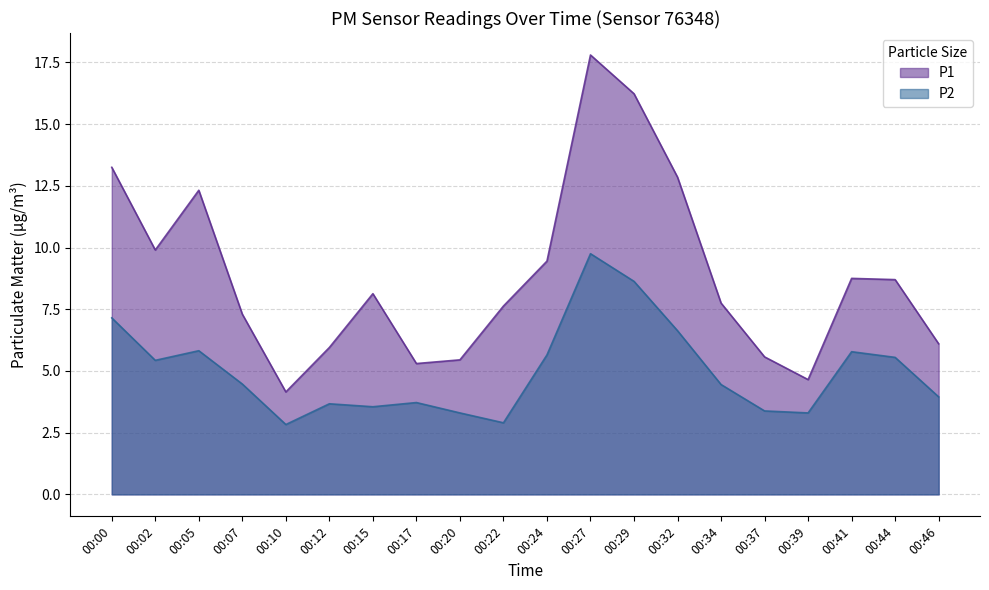

True or false: P2 and P1 cross at least once.

False